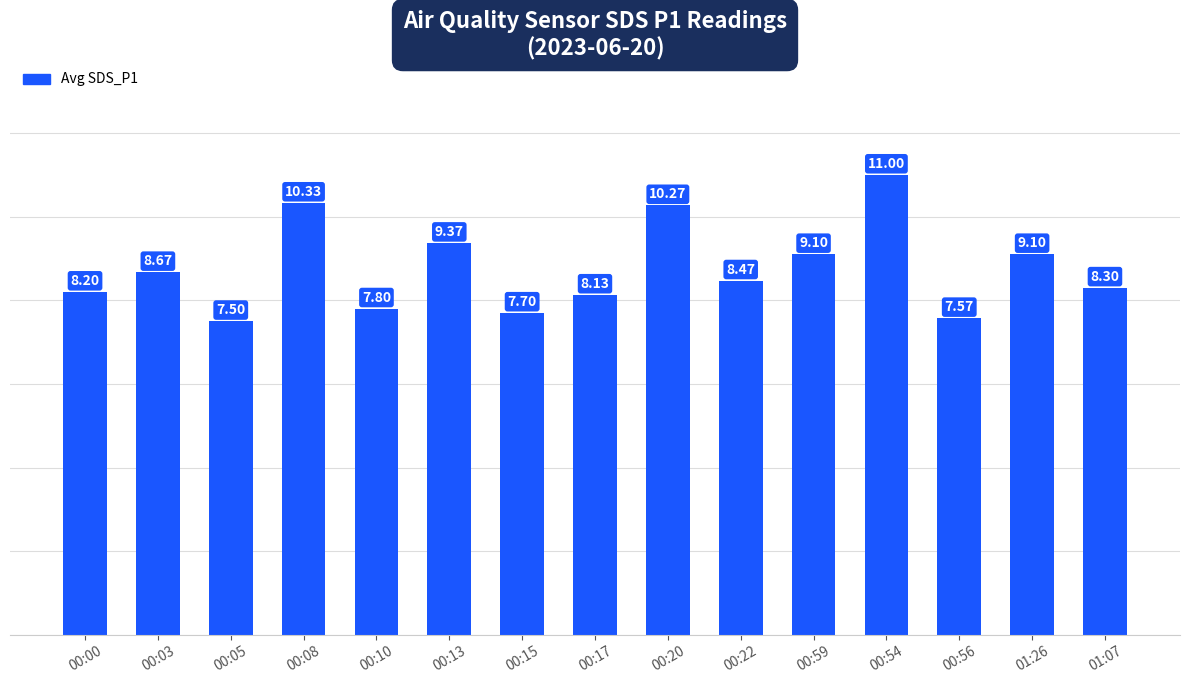

Which label corresponds to the largest value in the chart?

00:54